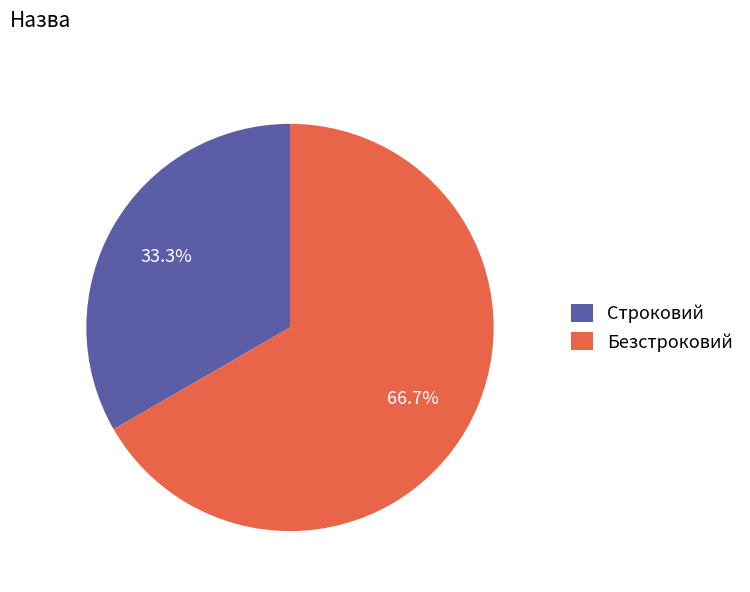

Is the sum of Безстроковий and Строковий greater than half?

Yes